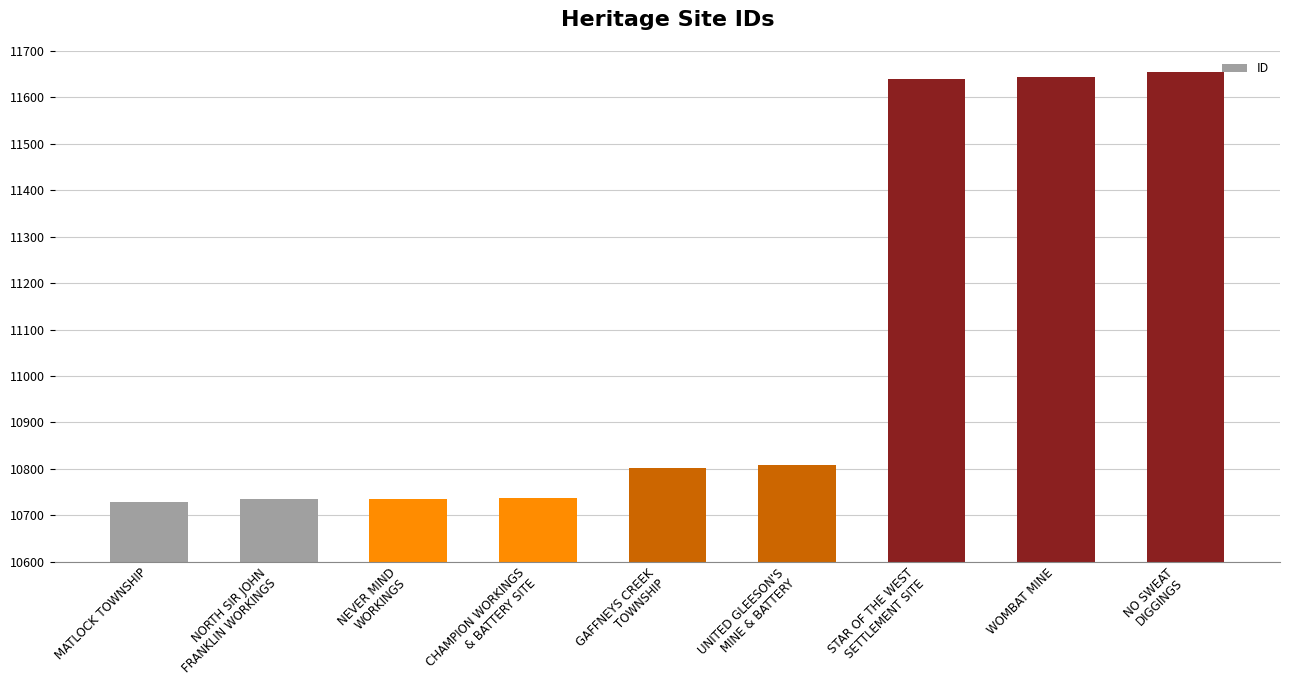

Read the value at UNITED GLEESON'S
MINE & BATTERY, to the nearest 50.

10800